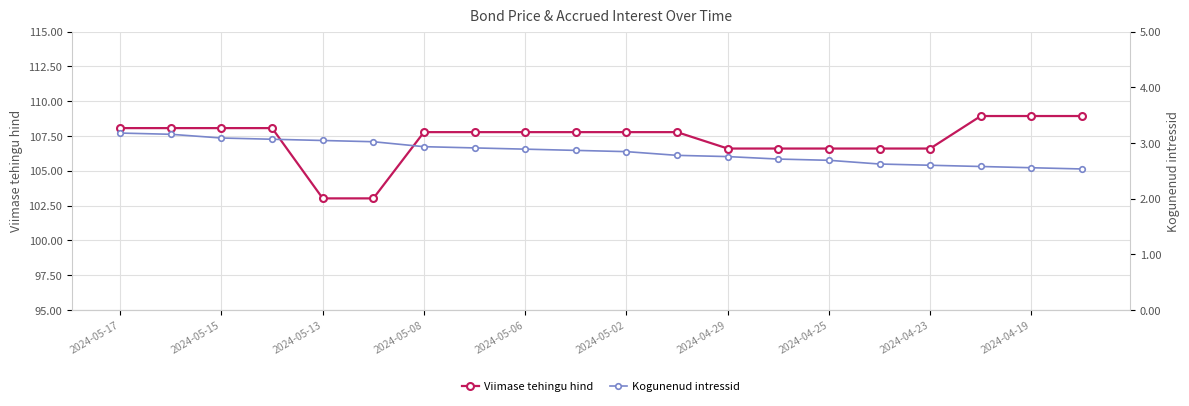

At which label does Viimase tehingu hind first exceed 107?

2024-05-17